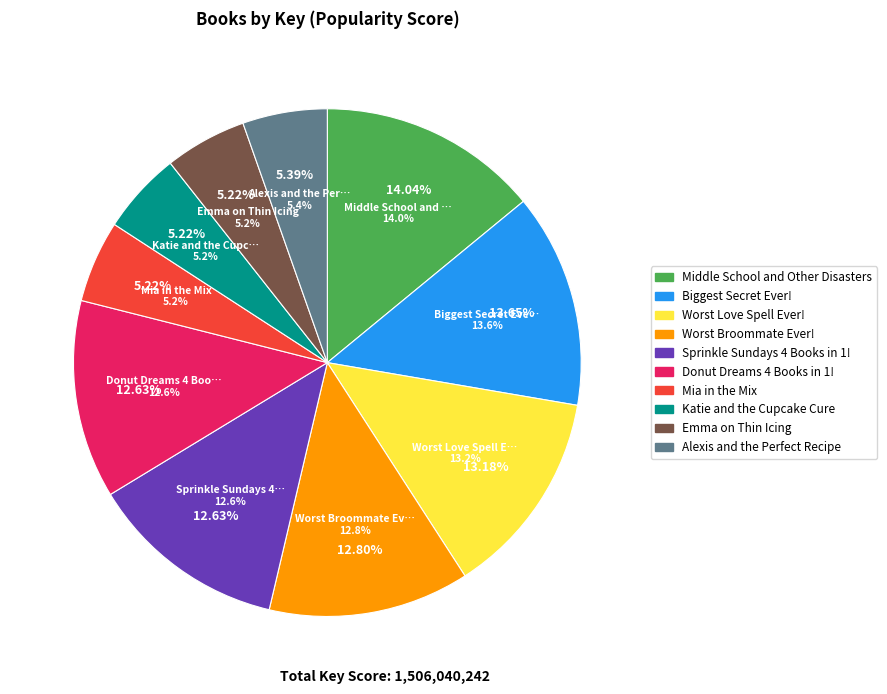

Rank the categories by value from highest to lowest.

Middle School and Other Disasters, Biggest Secret Ever!, Worst Love Spell Ever!, Worst Broommate Ever!, Sprinkle Sundays 4 Books in 1!, Donut Dreams 4 Books in 1!, Alexis and the Perfect Recipe, Emma on Thin Icing, Mia in the Mix, Katie and the Cupcake Cure